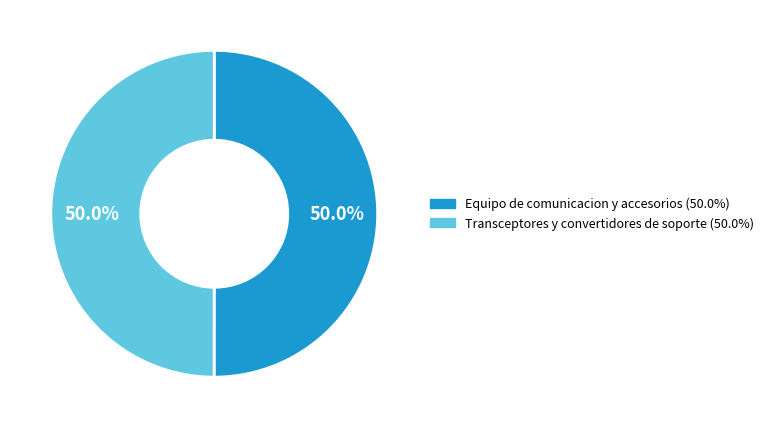

To the nearest percent, what portion does Equipo de comunicacion y accesorios represent?

50%